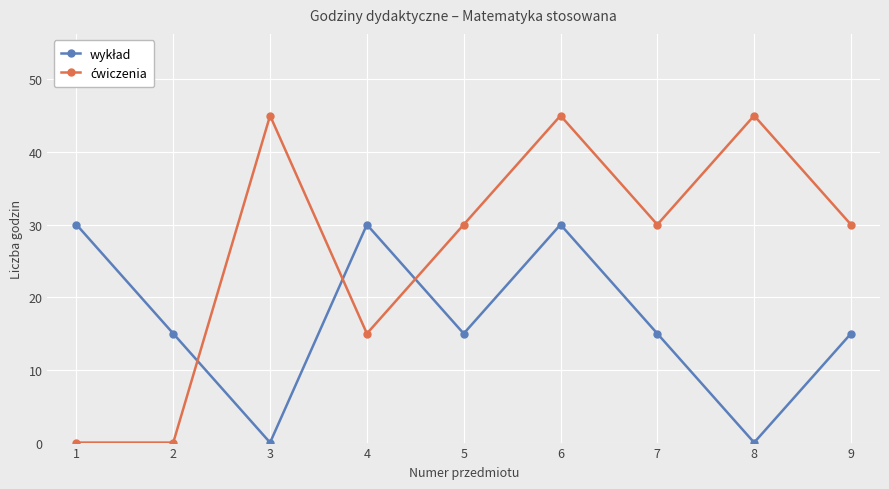

What is the maximum value shown in the chart?

45